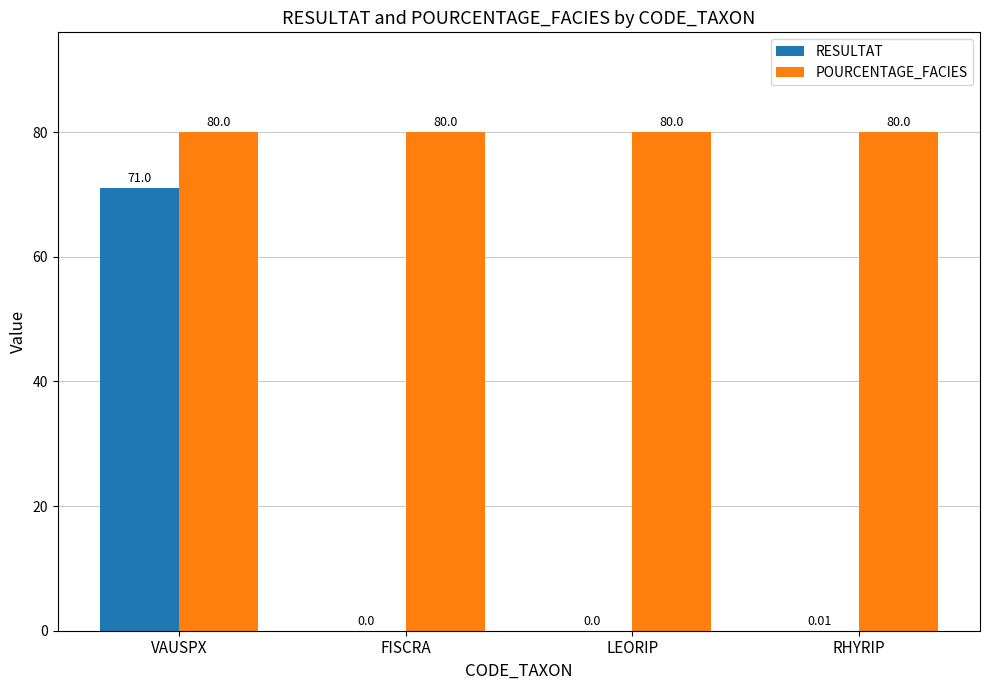

Which series changed the most between FISCRA and RHYRIP?

RESULTAT